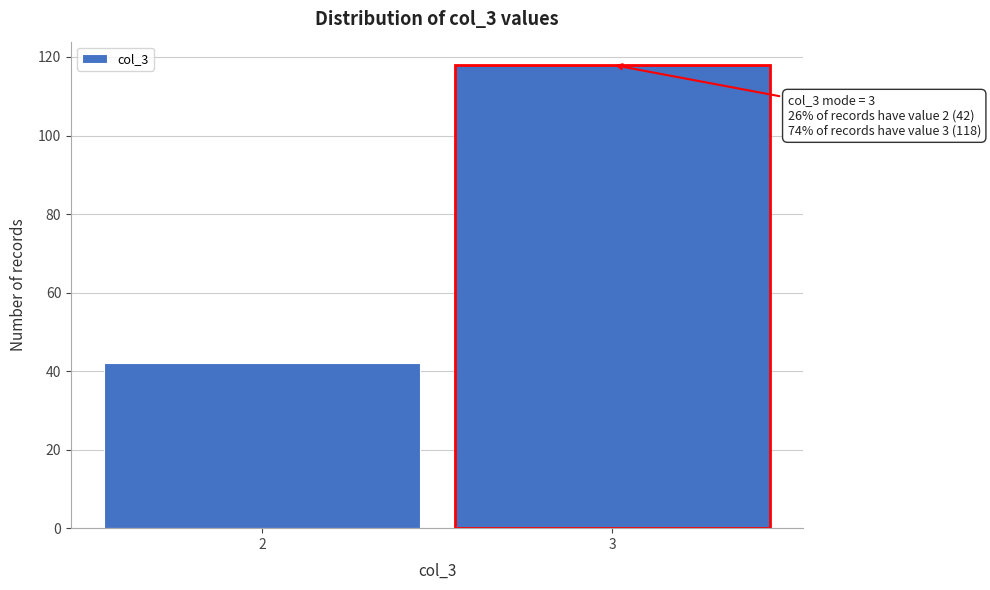

Reading left to right, extract all data points from this chart.

42	118